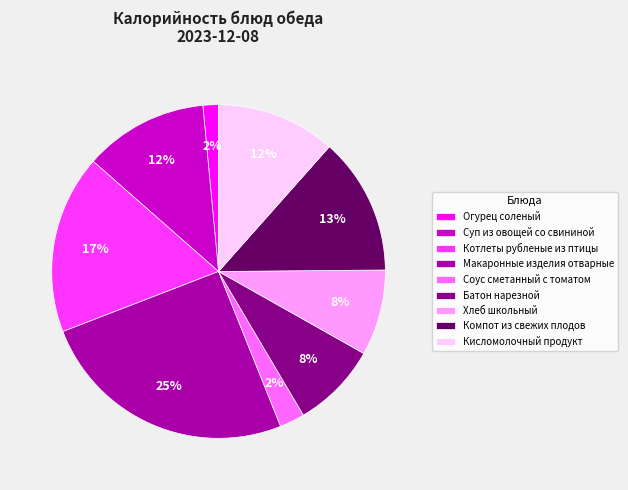

To the nearest percent, what is the average slice percentage?

11%